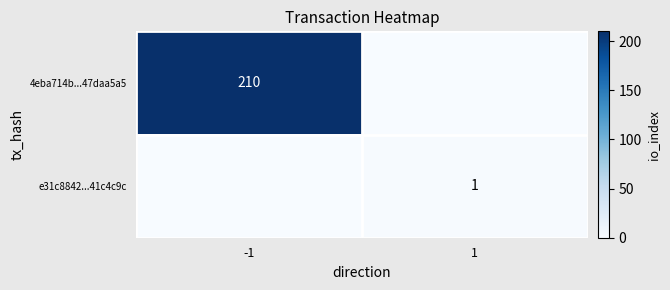

The e31c8842...41c4c9c series shows 1 at 1. True or false?

True